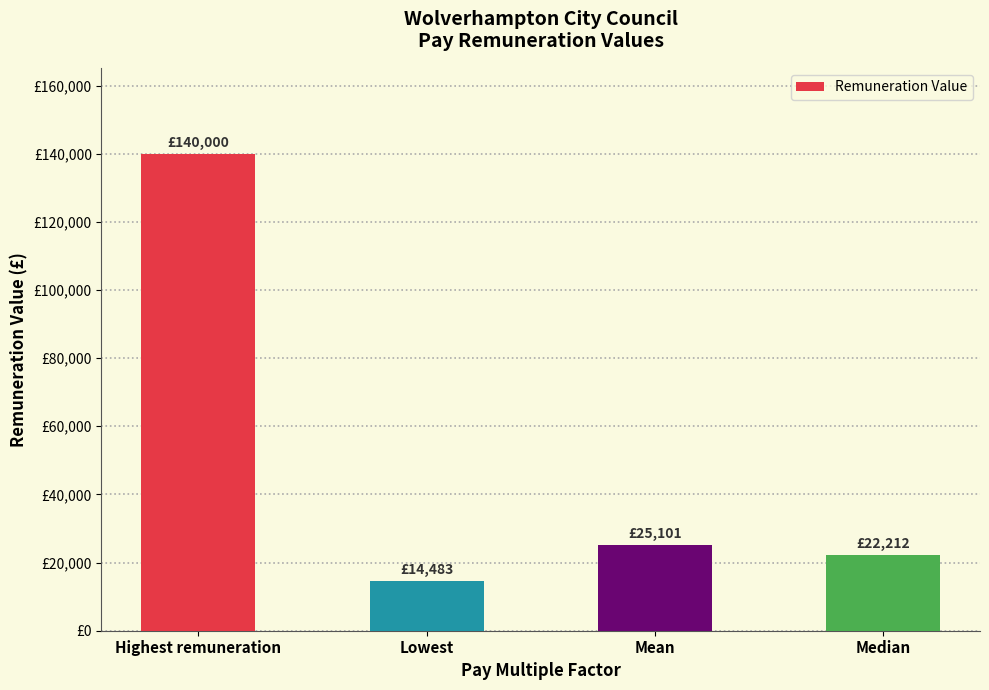

Reading left to right, transcribe all the data shown in this chart.

140000	14483	25101	22212